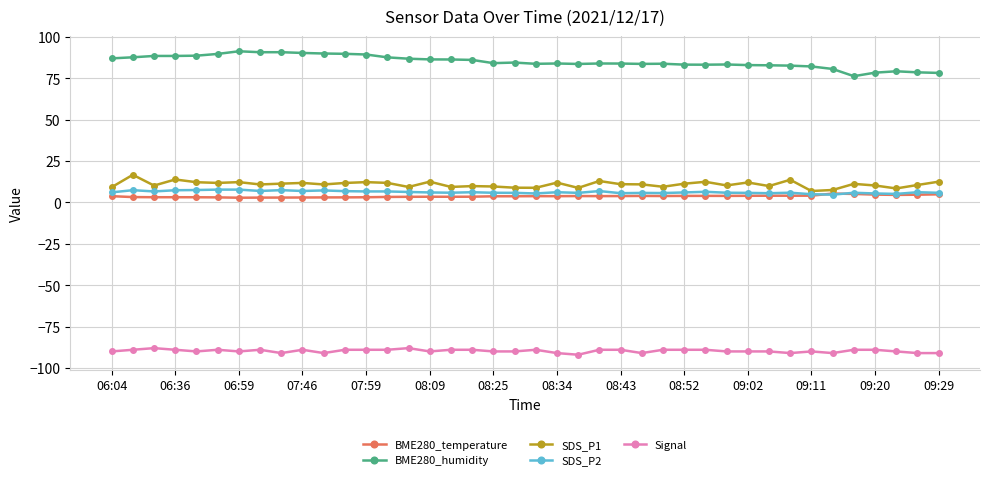

What is the value of the BME280_humidity point at the 19th from the left?

84.2